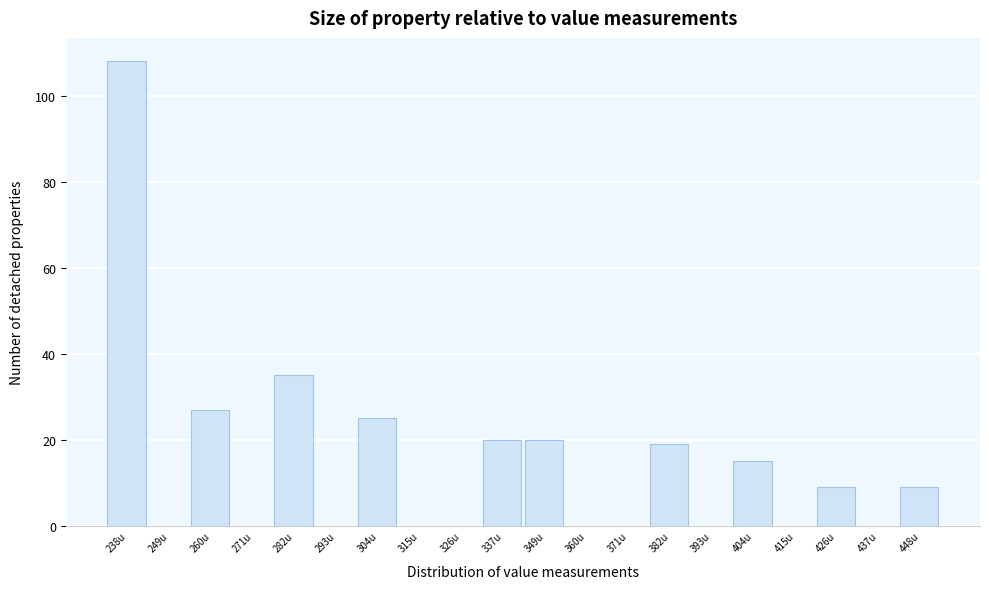

Reading right to left, list all the values displayed in this chart.

448u=9	437u=0	426u=9	415u=0	404u=15	393u=0	382u=19	371u=0	360u=0	349u=20	337u=20	326u=0	315u=0	304u=25	293u=0	282u=35	271u=0	260u=27	249u=0	238u=108